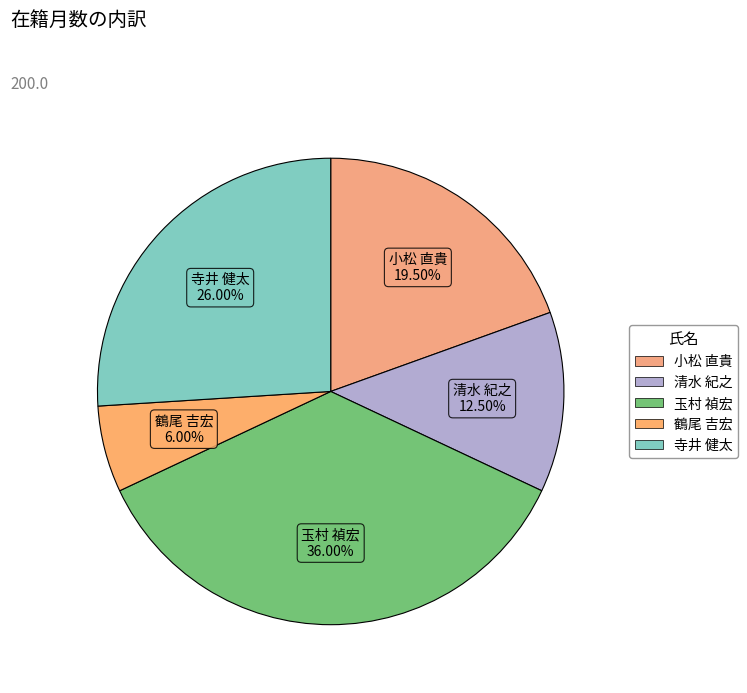

Rank the categories by value from highest to lowest.

玉村 禎宏, 寺井 健太, 小松 直貴, 清水 紀之, 鶴尾 吉宏